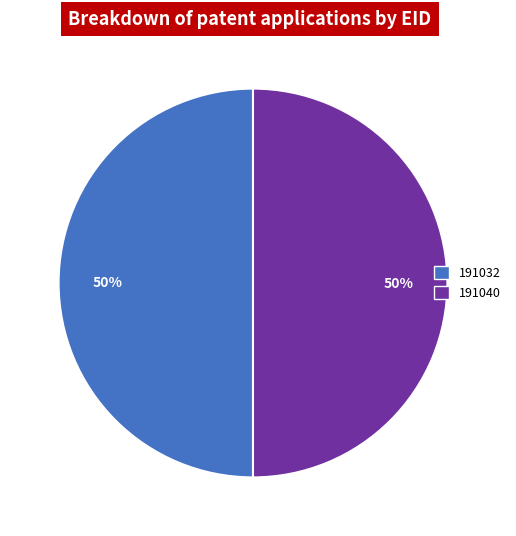

To the nearest percent, what is the combined percentage of 191040 and 191032?

100%